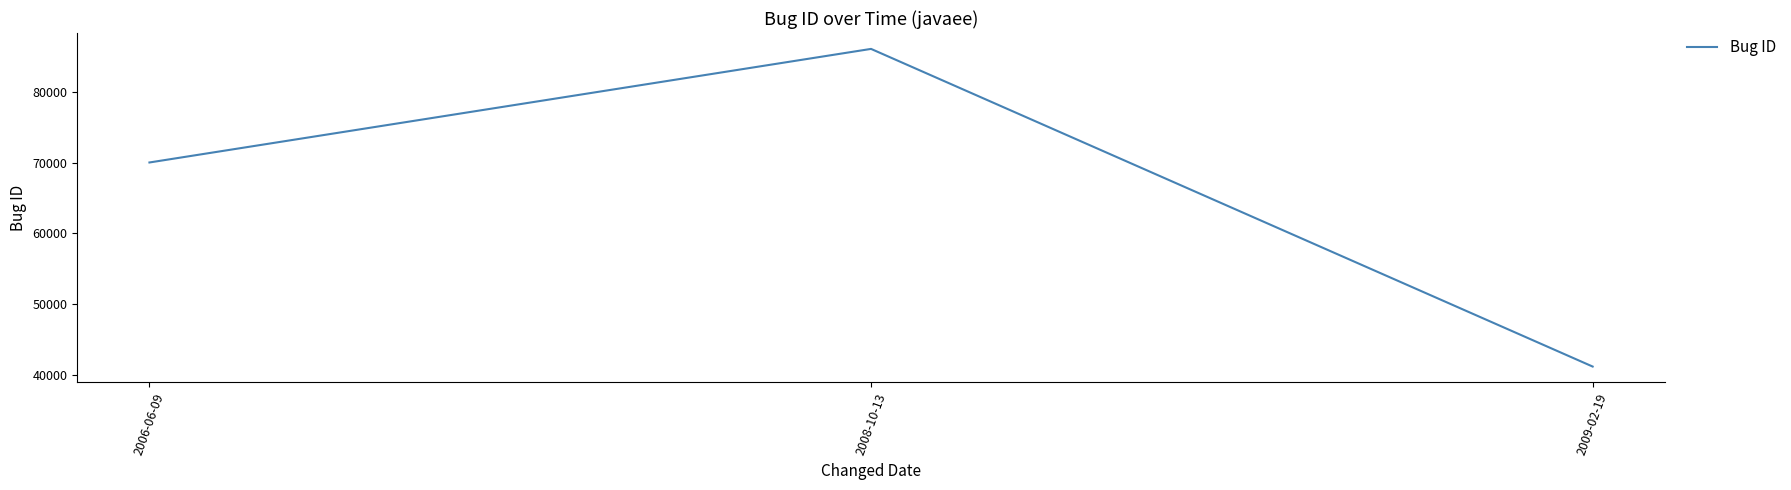

Is it true that the value at 2009-02-19 is 41151?

True